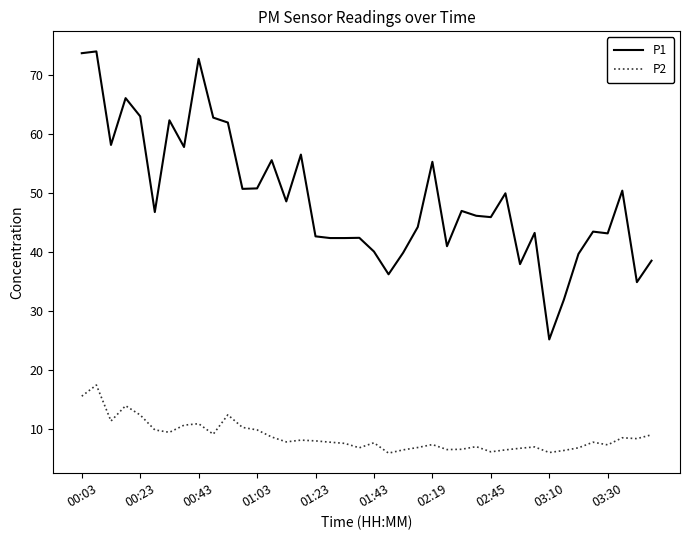

Does the chart have visible grid lines?

No